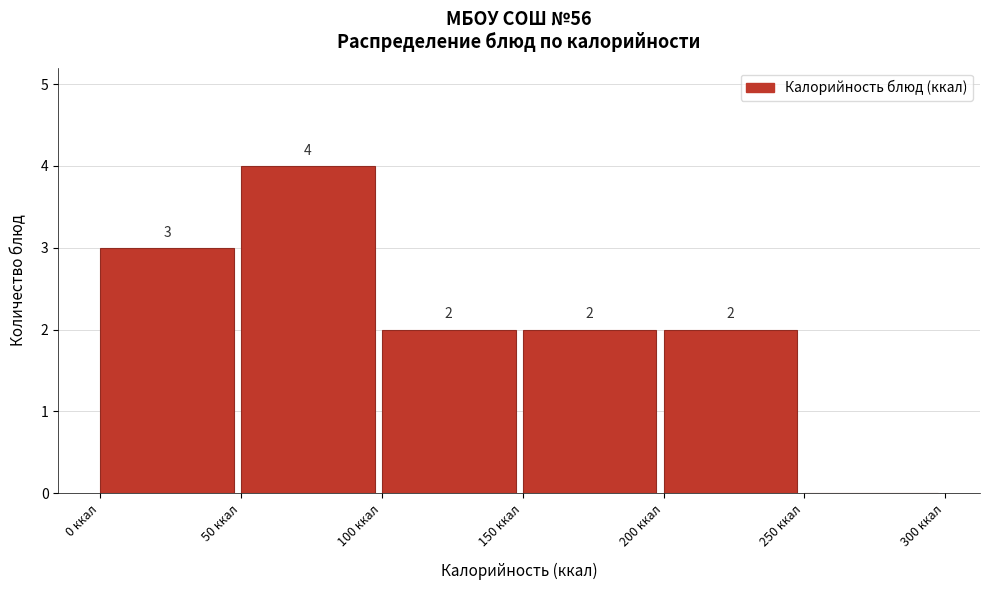

Which range on the x-axis has the tallest bar?

50 to 100